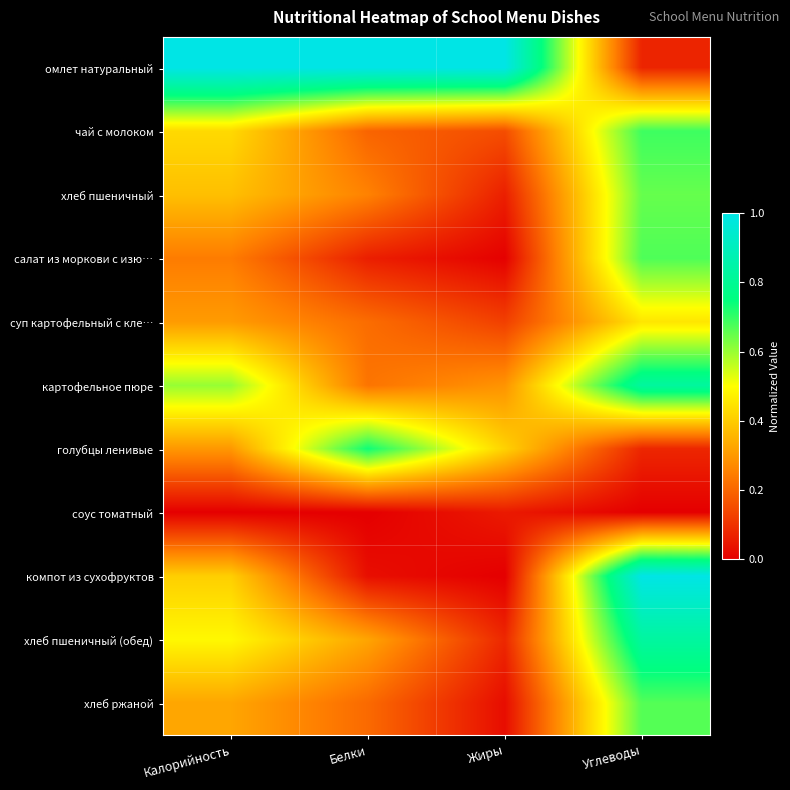

At how many categories does at least one series exceed 0?

4